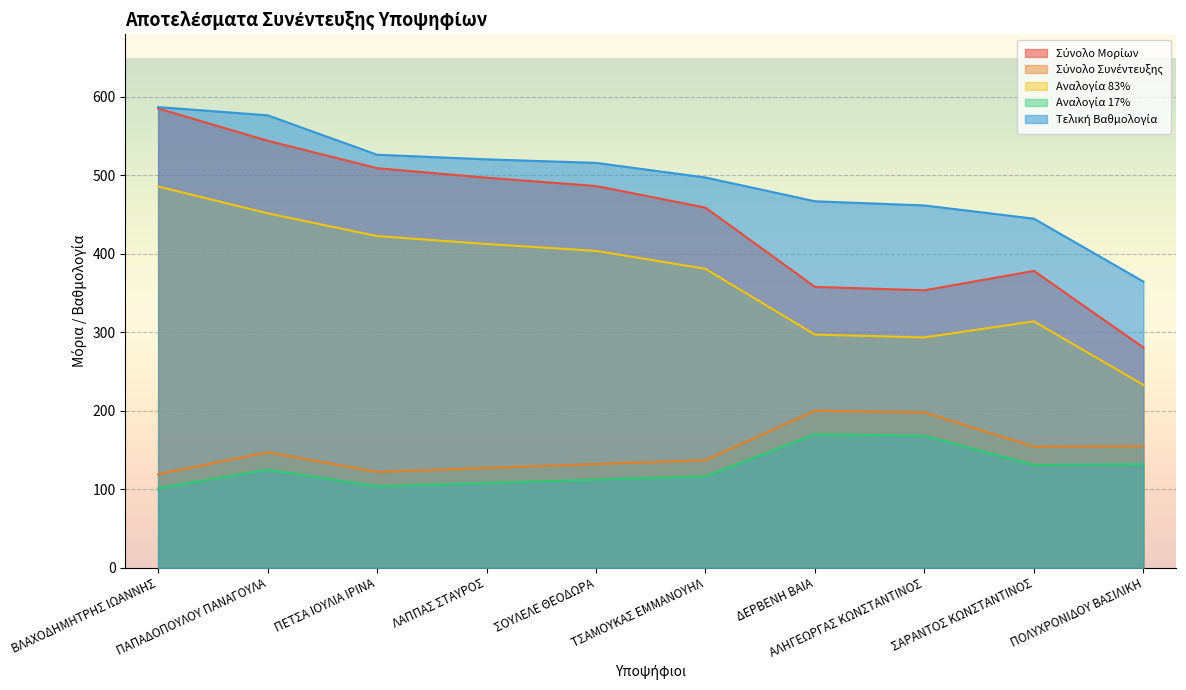

What is the total value across all series at ΣΟΥΛΕΛΕ ΘΕΟΔΩΡΑ?

1650.5